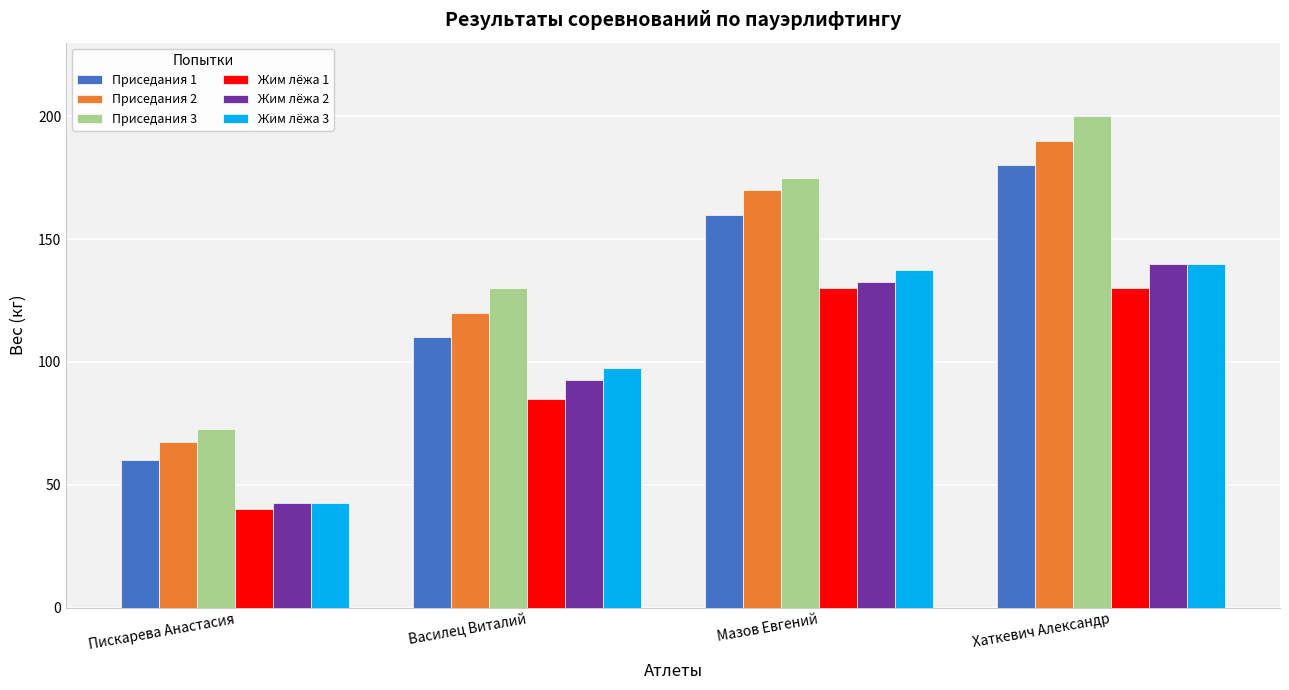

What is the total value across all series at Пискарева Анастасия?

325.0